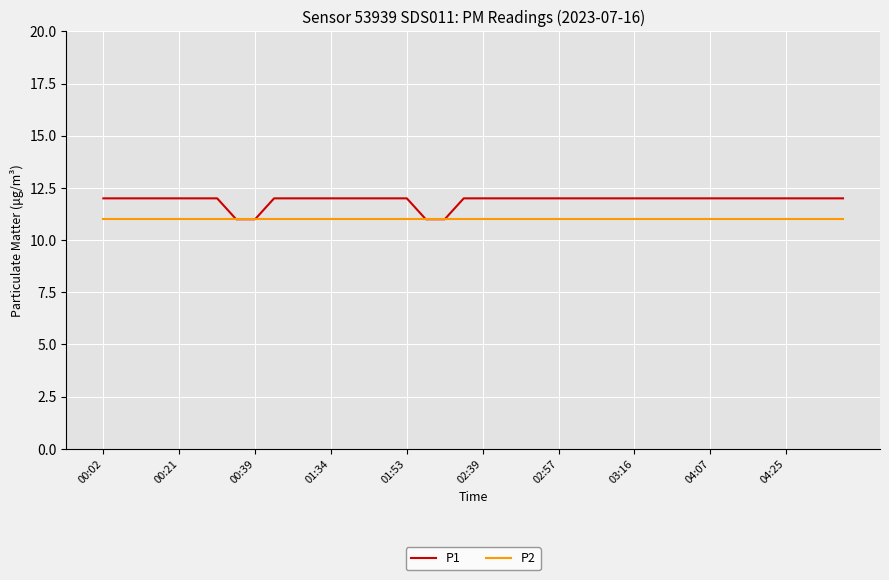

Does the chart display data point markers on the line(s)?

No